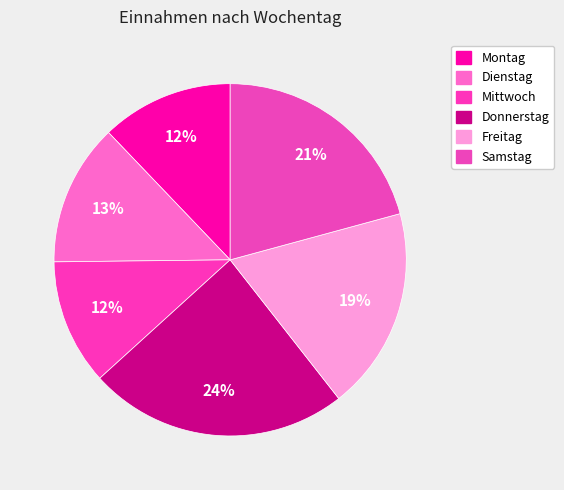

Is it true that Donnerstag is 34% of the pie?

False